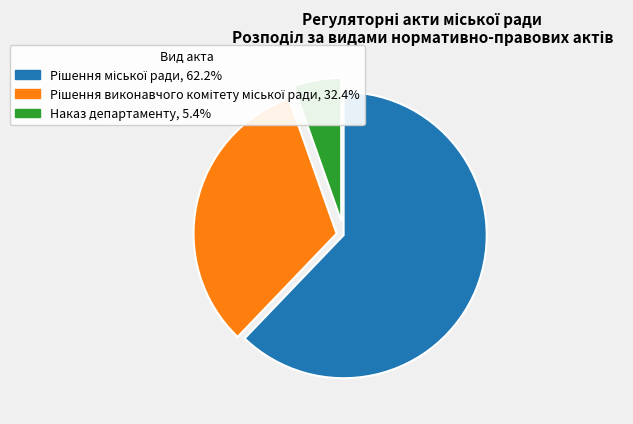

Which slice is the smallest?

Наказ департаменту